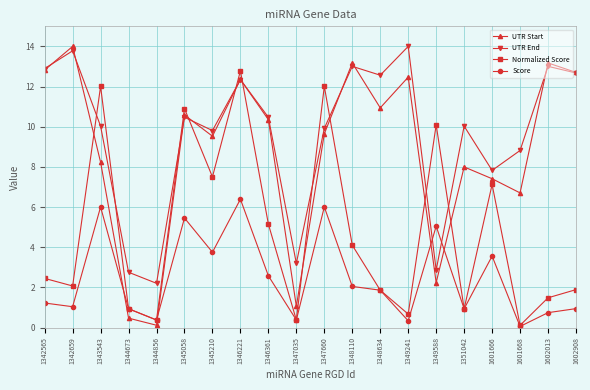

The value of UTR Start at 1342565 is 12.8. True or false?

True